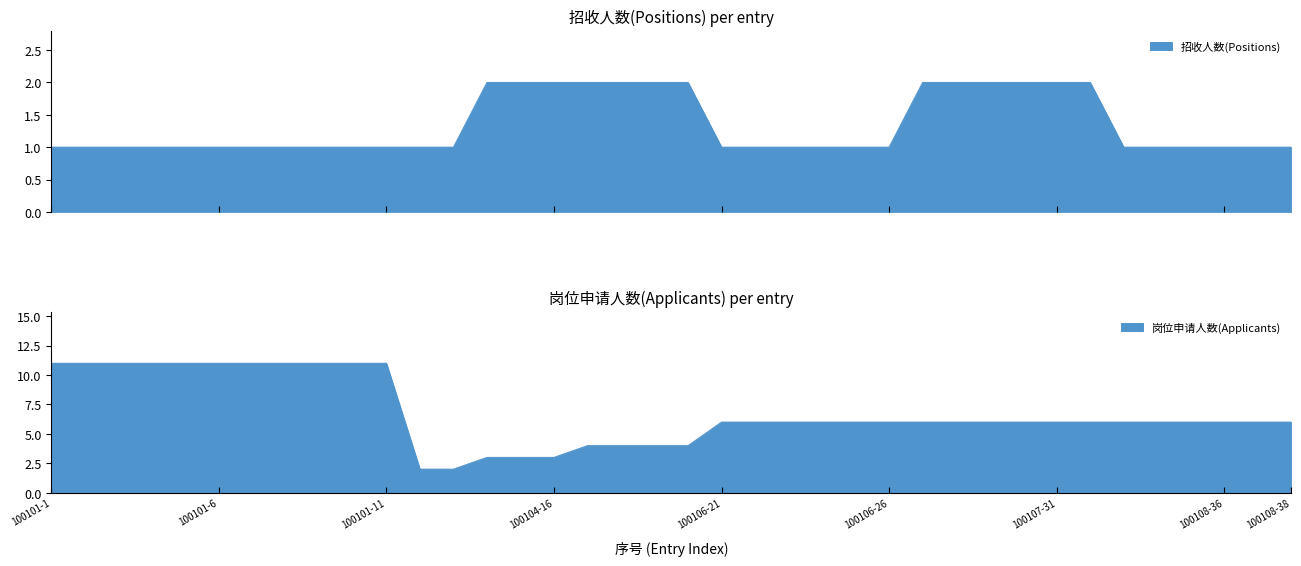

What value does the 岗位申请人数(Applicants) series have at 100108-34?

6